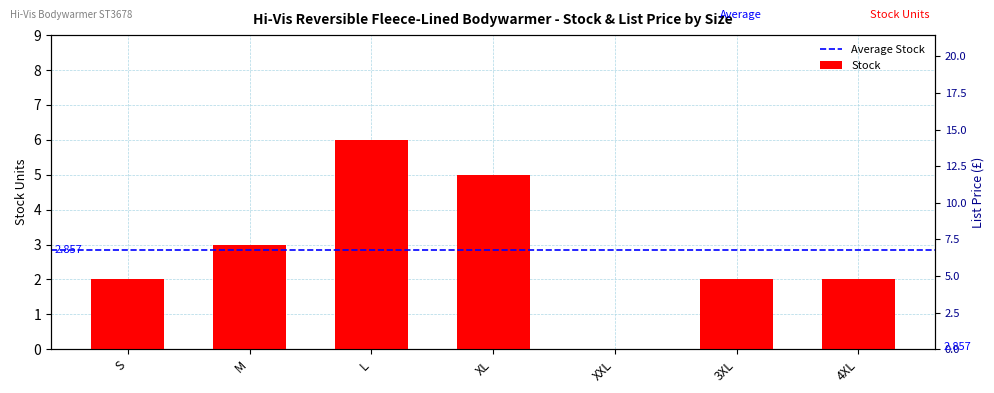

What is the difference between the maximum and minimum values?

6